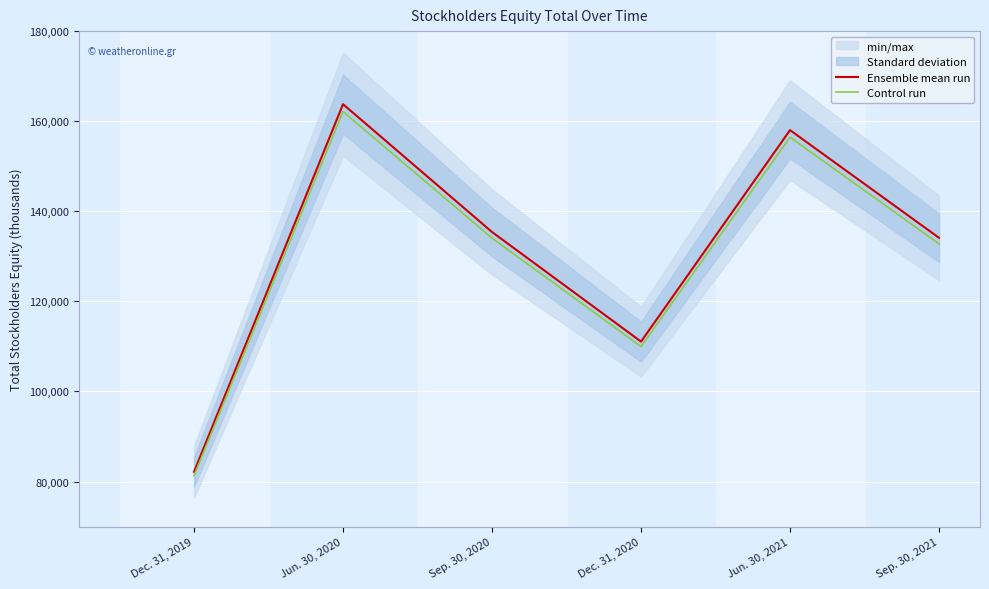

What is the total value across all series at Dec. 31, 2020?

221037.3